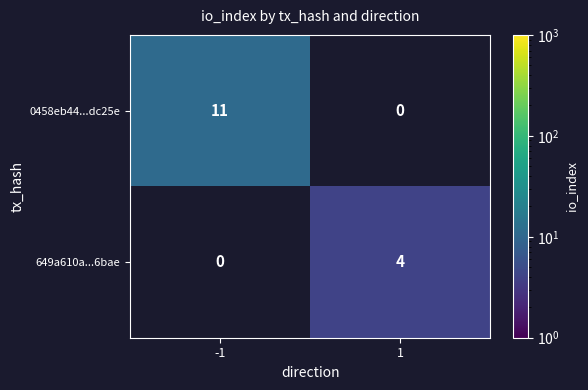

What is the maximum value shown in the chart?

11.0